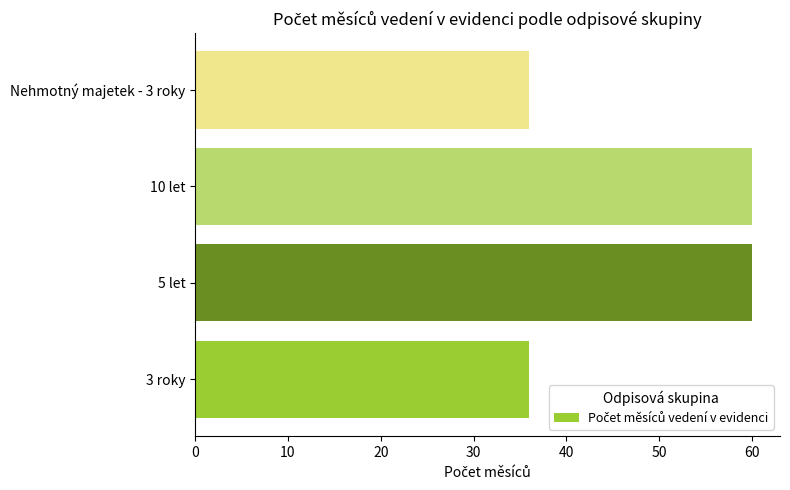

What is the change in value from 10 let to Nehmotný majetek - 3 roky?

-24